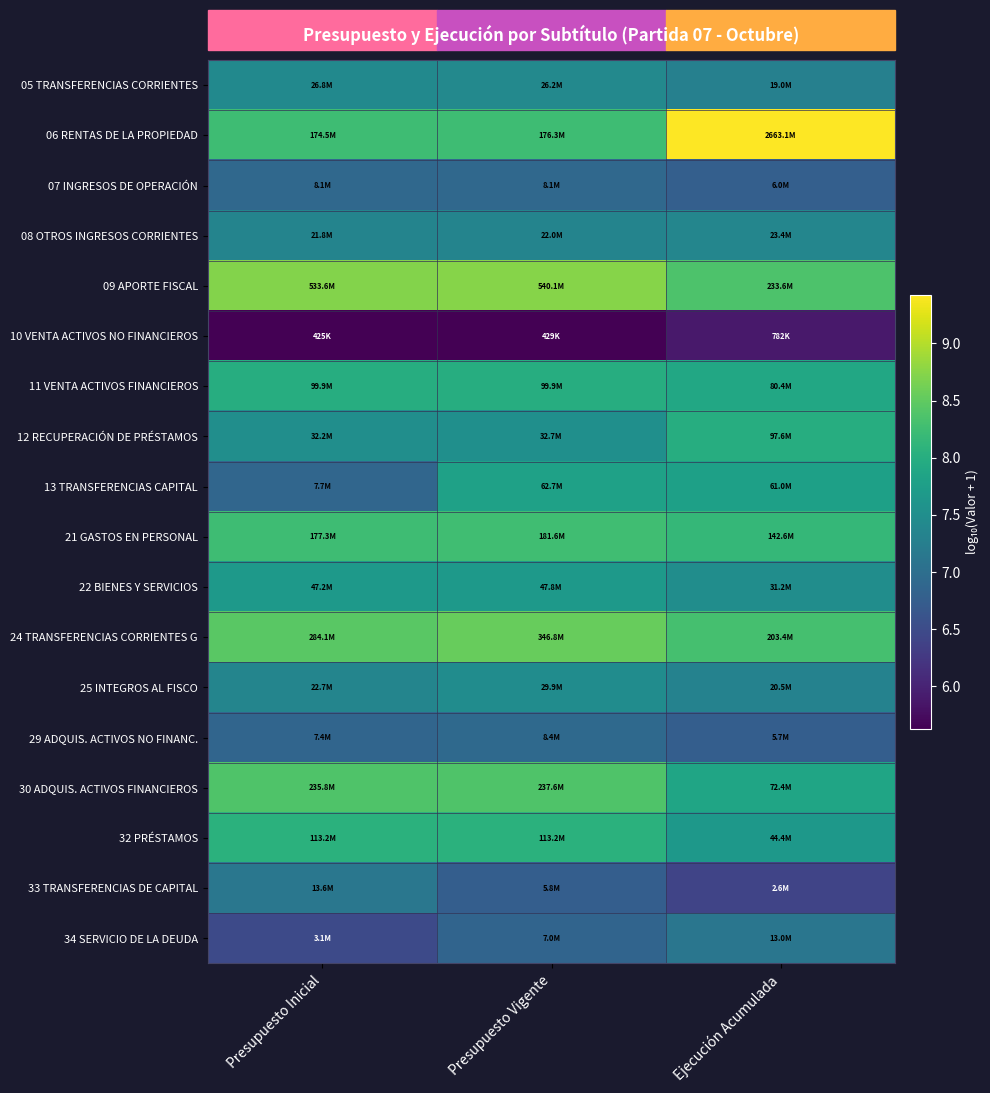

Reading left to right, extract all data points from this chart.

05 TRANSFERENCIAS CORRIENTES: Presupuesto Inicial=7.4	Presupuesto Vigente=7.4	Ejecución Acumulada=7.3
06 RENTAS DE LA PROPIEDAD: Presupuesto Inicial=8.2	Presupuesto Vigente=8.2	Ejecución Acumulada=9.4
07 INGRESOS DE OPERACIÓN: Presupuesto Inicial=6.9	Presupuesto Vigente=6.9	Ejecución Acumulada=6.8
08 OTROS INGRESOS CORRIENTES: Presupuesto Inicial=7.3	Presupuesto Vigente=7.3	Ejecución Acumulada=7.4
09 APORTE FISCAL: Presupuesto Inicial=8.7	Presupuesto Vigente=8.7	Ejecución Acumulada=8.4
10 VENTA ACTIVOS NO FINANCIEROS: Presupuesto Inicial=5.6	Presupuesto Vigente=5.6	Ejecución Acumulada=5.9
11 VENTA ACTIVOS FINANCIEROS: Presupuesto Inicial=8.0	Presupuesto Vigente=8.0	Ejecución Acumulada=7.9
12 RECUPERACIÓN DE PRÉSTAMOS: Presupuesto Inicial=7.5	Presupuesto Vigente=7.5	Ejecución Acumulada=8.0
13 TRANSFERENCIAS CAPITAL: Presupuesto Inicial=6.9	Presupuesto Vigente=7.8	Ejecución Acumulada=7.8
21 GASTOS EN PERSONAL: Presupuesto Inicial=8.2	Presupuesto Vigente=8.3	Ejecución Acumulada=8.2
22 BIENES Y SERVICIOS: Presupuesto Inicial=7.7	Presupuesto Vigente=7.7	Ejecución Acumulada=7.5
24 TRANSFERENCIAS CORRIENTES G: Presupuesto Inicial=8.5	Presupuesto Vigente=8.5	Ejecución Acumulada=8.3
25 INTEGROS AL FISCO: Presupuesto Inicial=7.4	Presupuesto Vigente=7.5	Ejecución Acumulada=7.3
29 ADQUIS. ACTIVOS NO FINANC.: Presupuesto Inicial=6.9	Presupuesto Vigente=6.9	Ejecución Acumulada=6.8
30 ADQUIS. ACTIVOS FINANCIEROS: Presupuesto Inicial=8.4	Presupuesto Vigente=8.4	Ejecución Acumulada=7.9
32 PRÉSTAMOS: Presupuesto Inicial=8.1	Presupuesto Vigente=8.1	Ejecución Acumulada=7.6
33 TRANSFERENCIAS DE CAPITAL: Presupuesto Inicial=7.1	Presupuesto Vigente=6.8	Ejecución Acumulada=6.4
34 SERVICIO DE LA DEUDA: Presupuesto Inicial=6.5	Presupuesto Vigente=6.8	Ejecución Acumulada=7.1